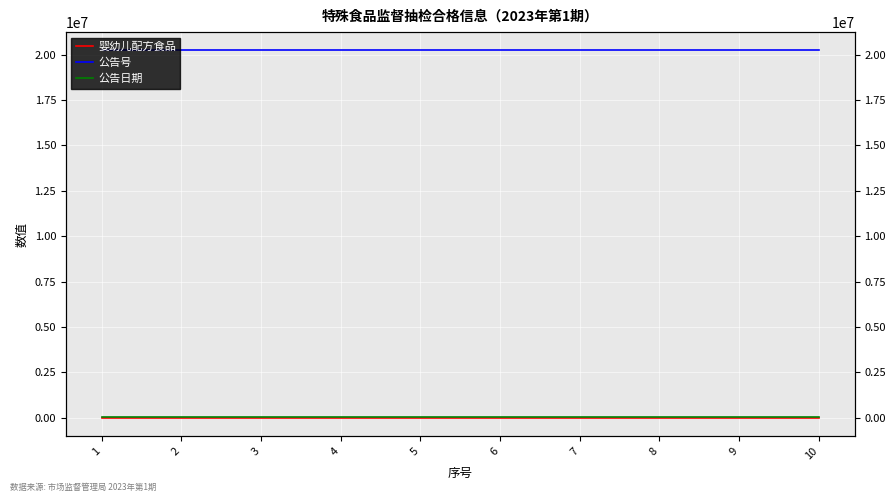

True or false: 婴幼儿配方食品 and 公告日期 intersect in this chart.

False